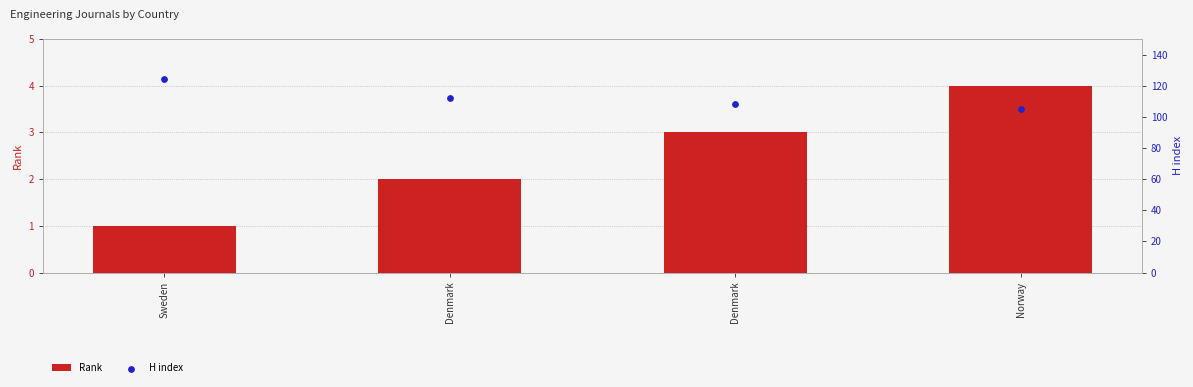

Which series contains the highest Y value?

H index